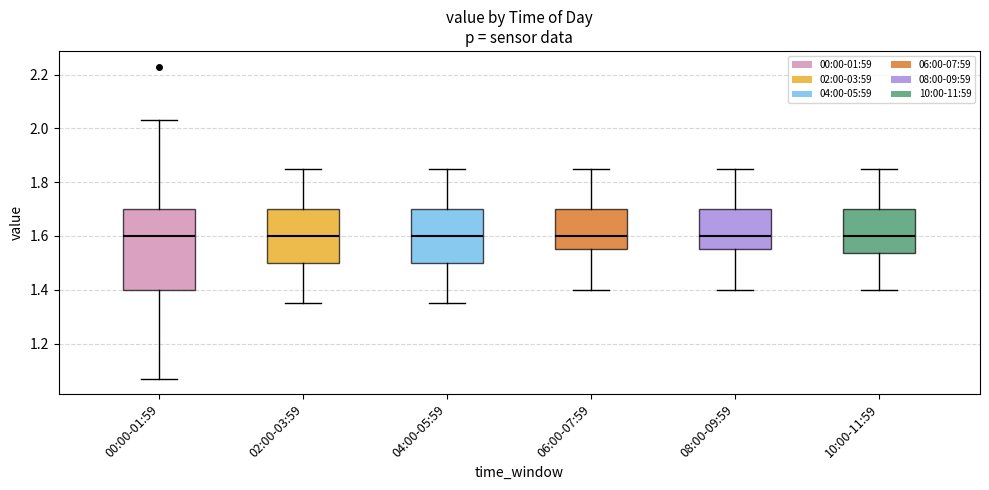

Comparing the boxes themselves (not the whiskers), which one is the tallest?

00:00-01:59